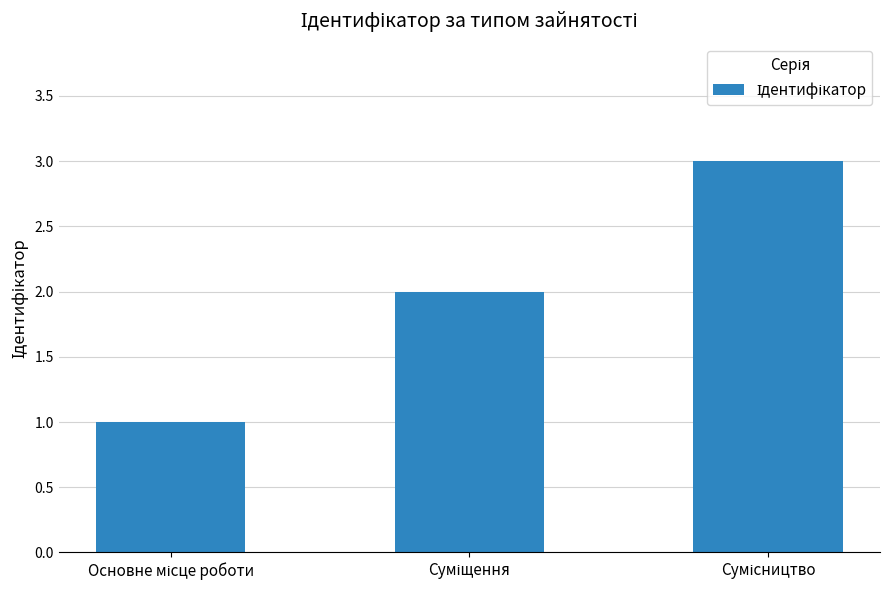

What is the maximum value shown in the chart?

3